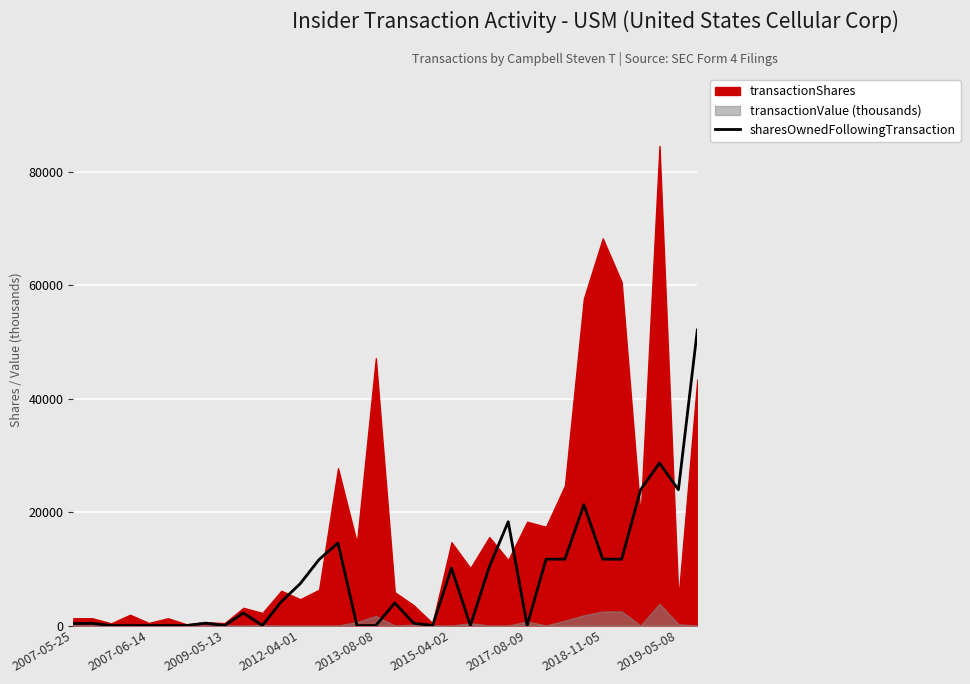

Is it true that the value at 33 is 52085?

True